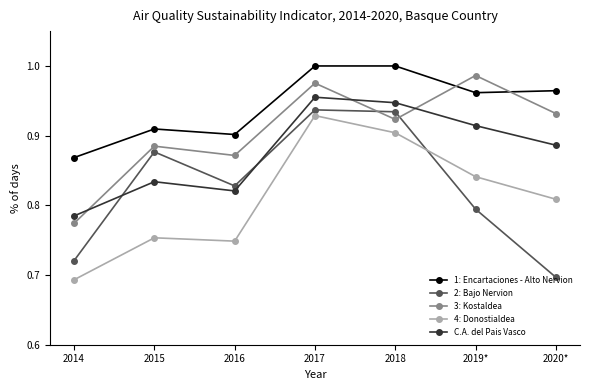

True or false: 2: Bajo Nervion has a value of 0.9 at 2015.

True